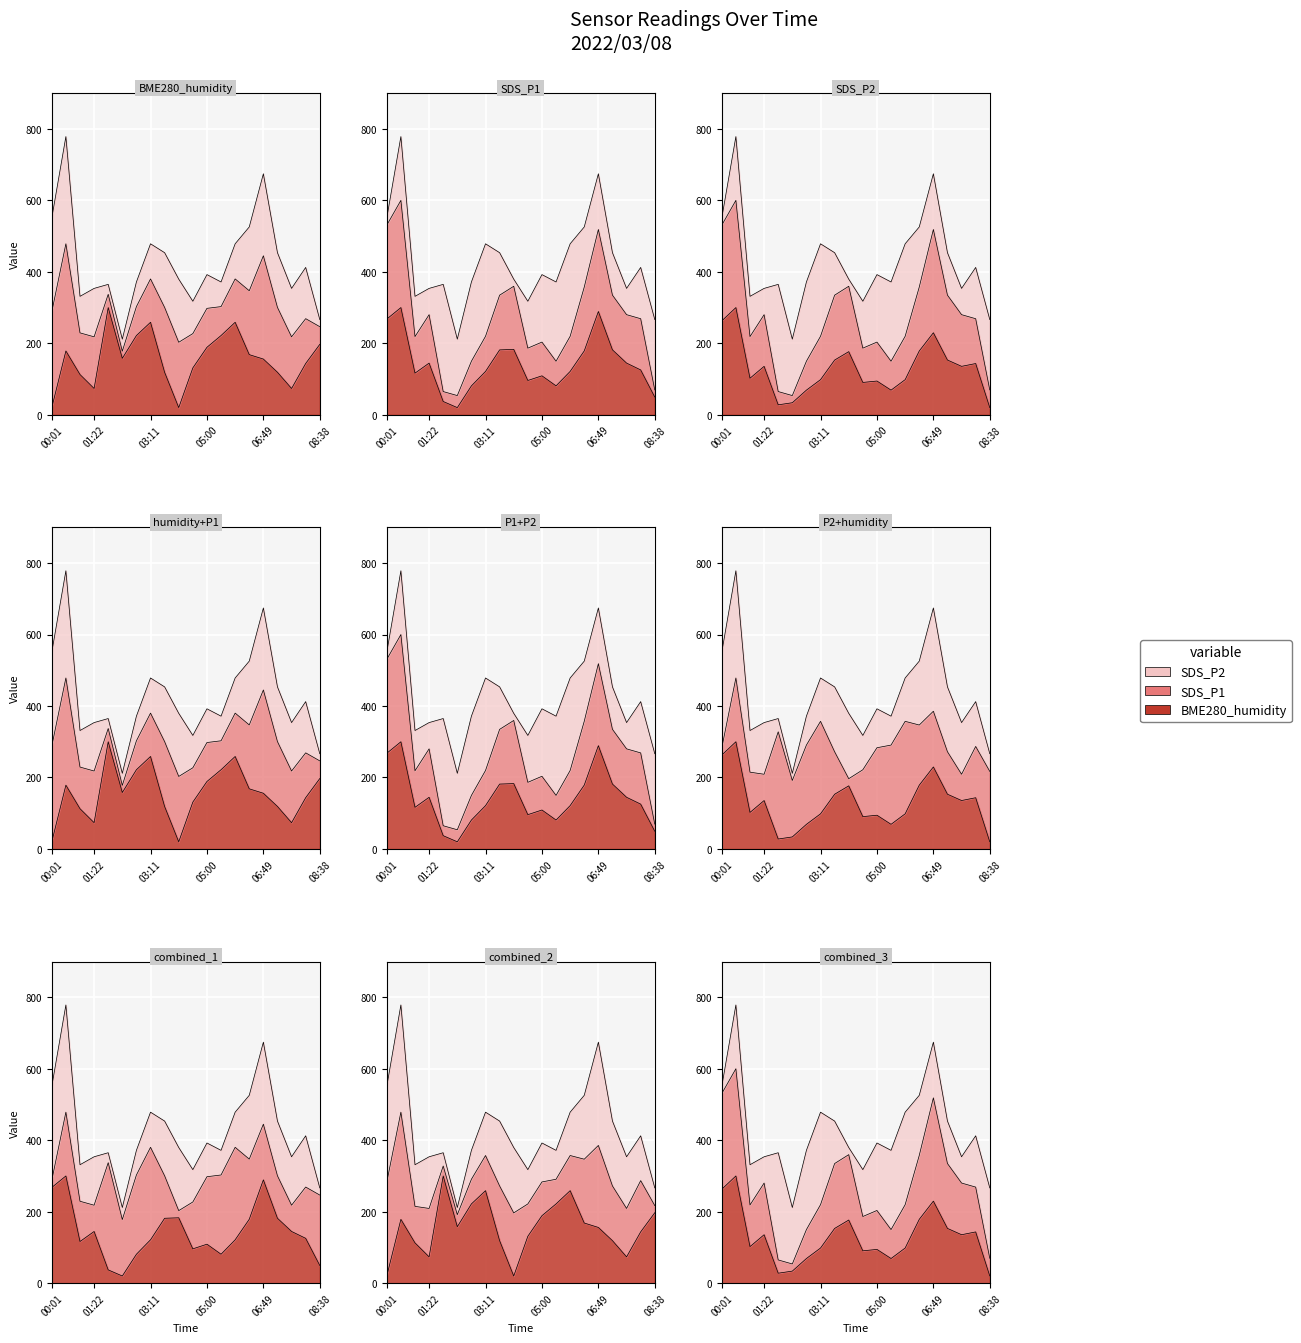

What is the label of the 11th point from the left?

04:33